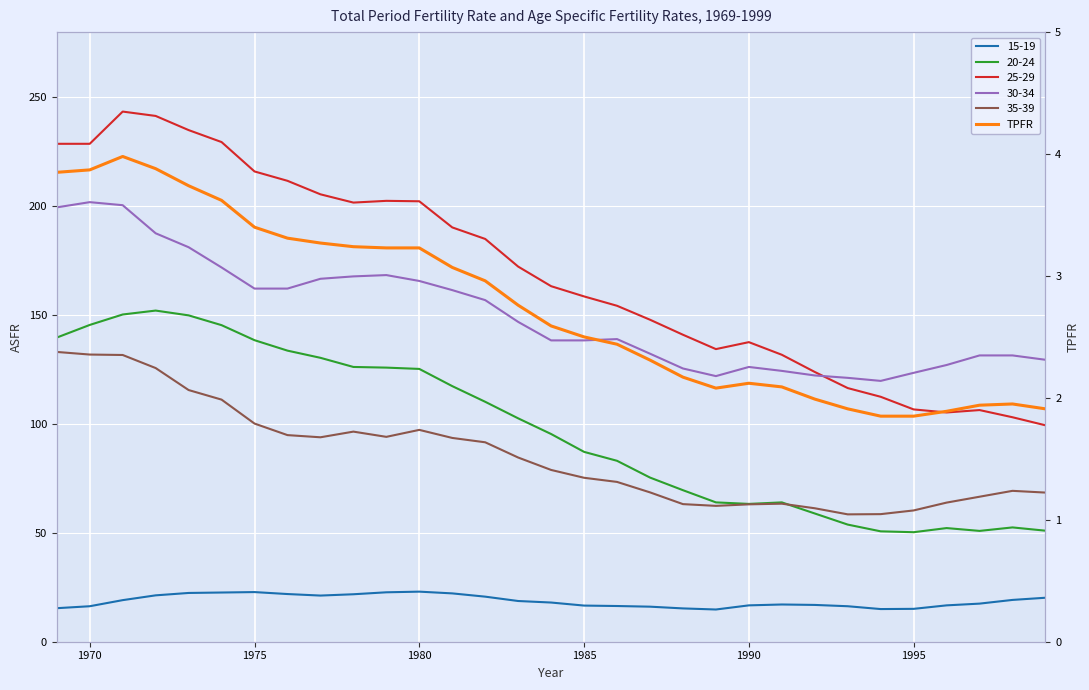

What is the difference between the maximum and second lowest values?

2.1